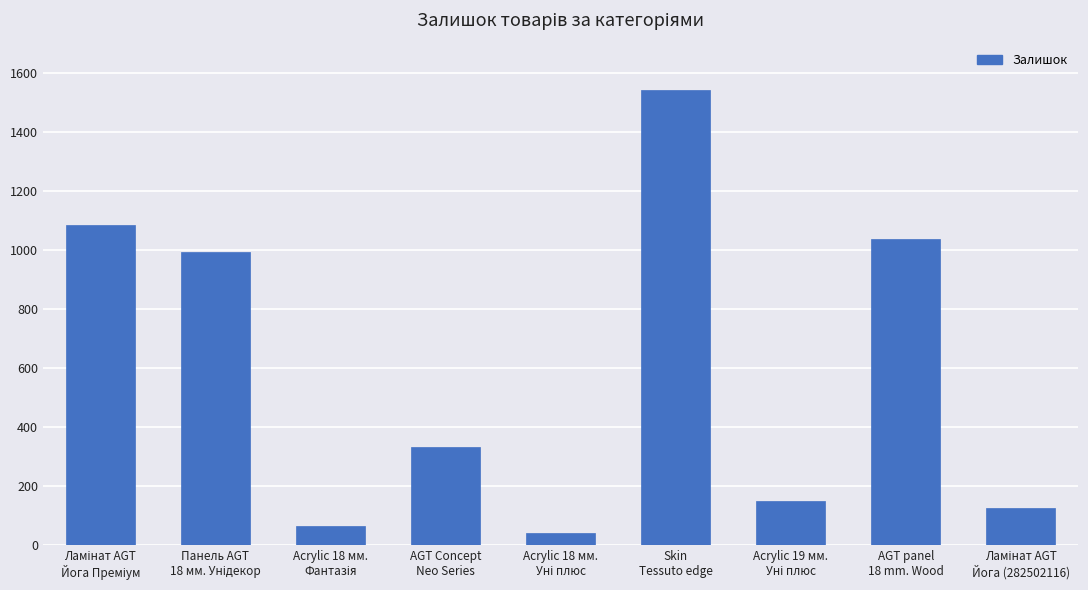

What is the value of the 9th bar from the left?

125